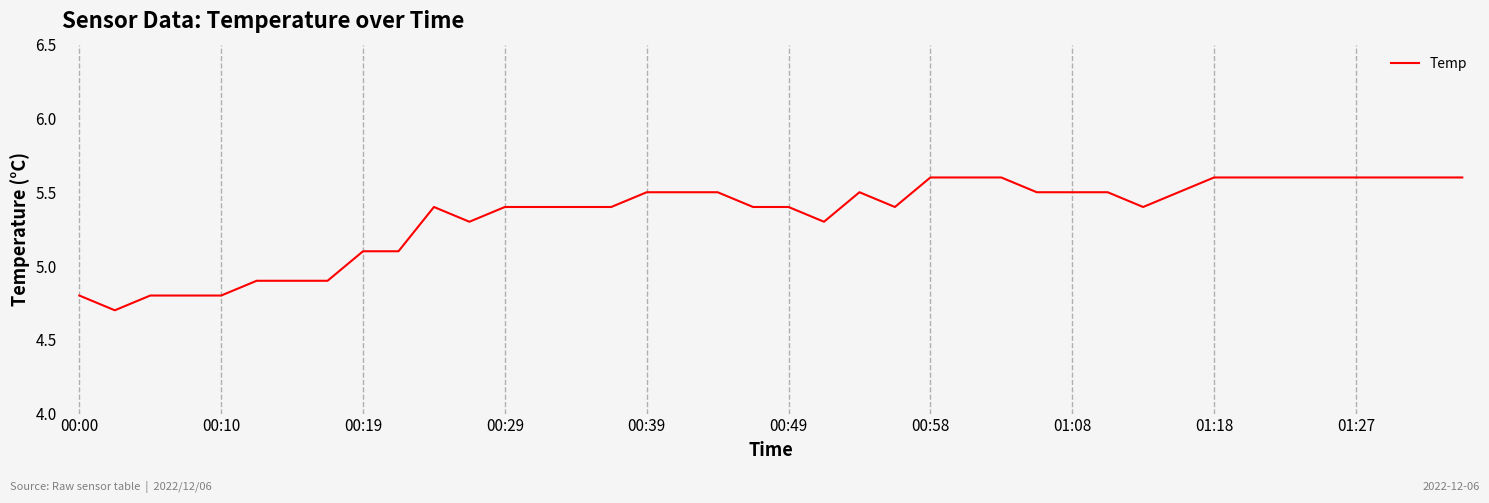

What is the difference between the maximum and minimum values?

0.9